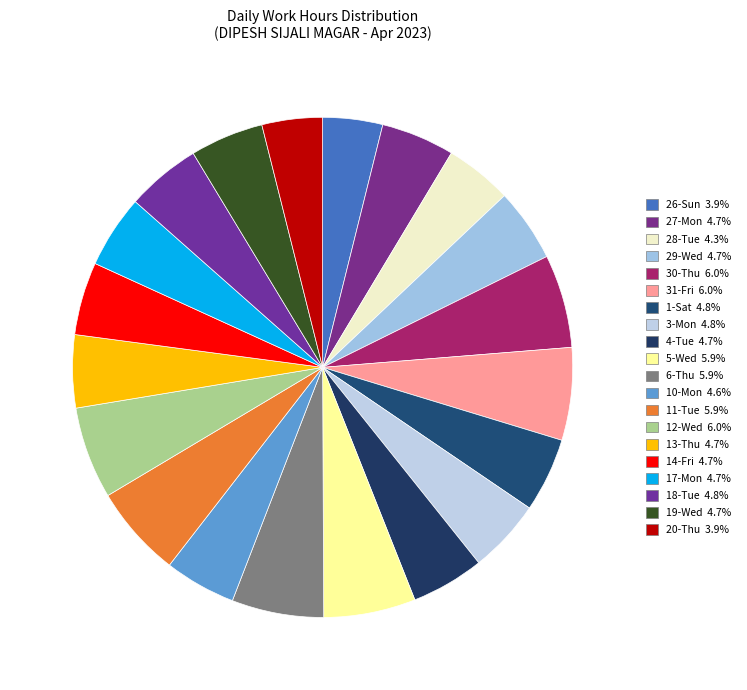

Rank the categories by value from highest to lowest.

30-Thu, 31-Fri, 12-Wed, 6-Thu, 11-Tue, 5-Wed, 18-Tue, 1-Sat, 3-Mon, 19-Wed, 27-Mon, 29-Wed, 4-Tue, 14-Fri, 17-Mon, 13-Thu, 10-Mon, 28-Tue, 20-Thu, 26-Sun